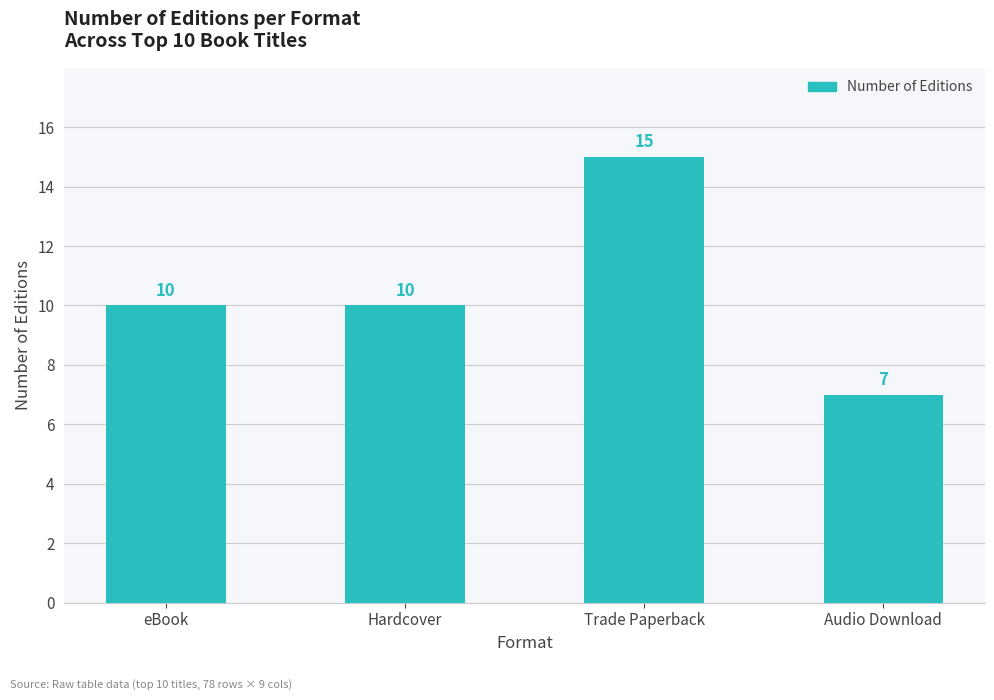

Reading right to left, transcribe all the data shown in this chart.

Audio Download=7	Trade Paperback=15	Hardcover=10	eBook=10